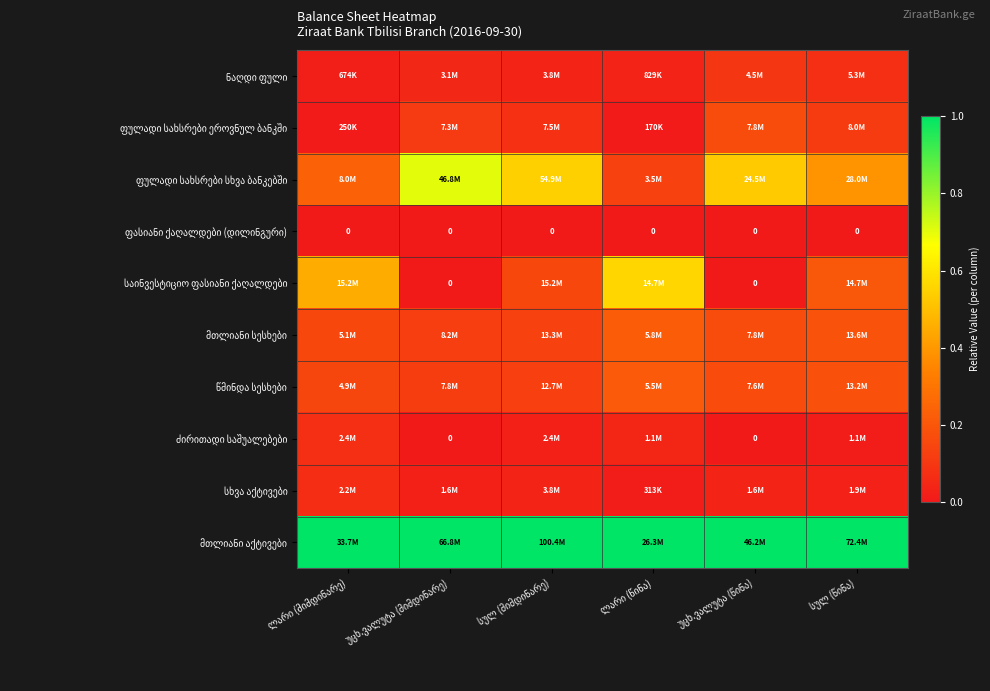

What is the spread (max minus min) of values at ლარი (წინა)?

1.0